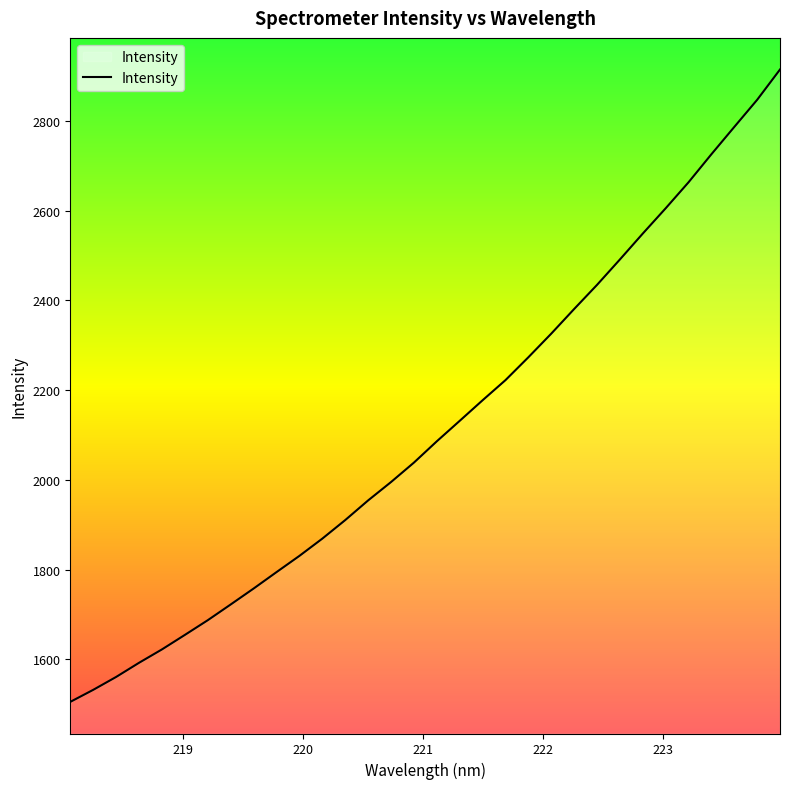

True or false: the data has more than 0 interior local peaks.

False